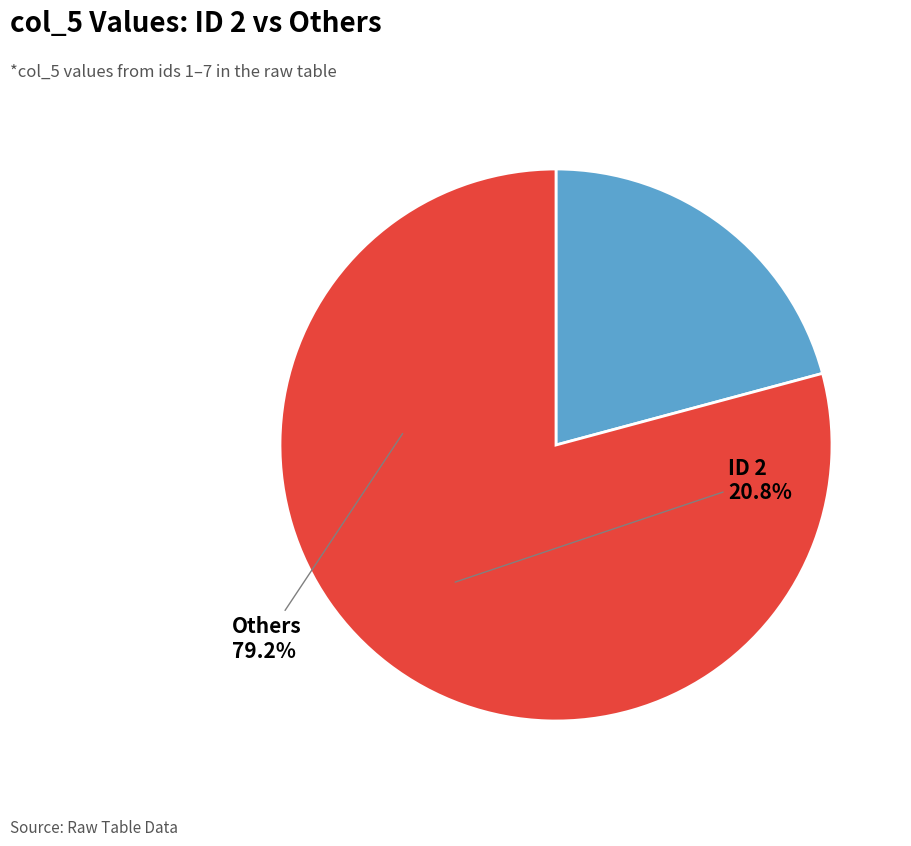

Is there any slice that represents more than half of the pie?

Yes